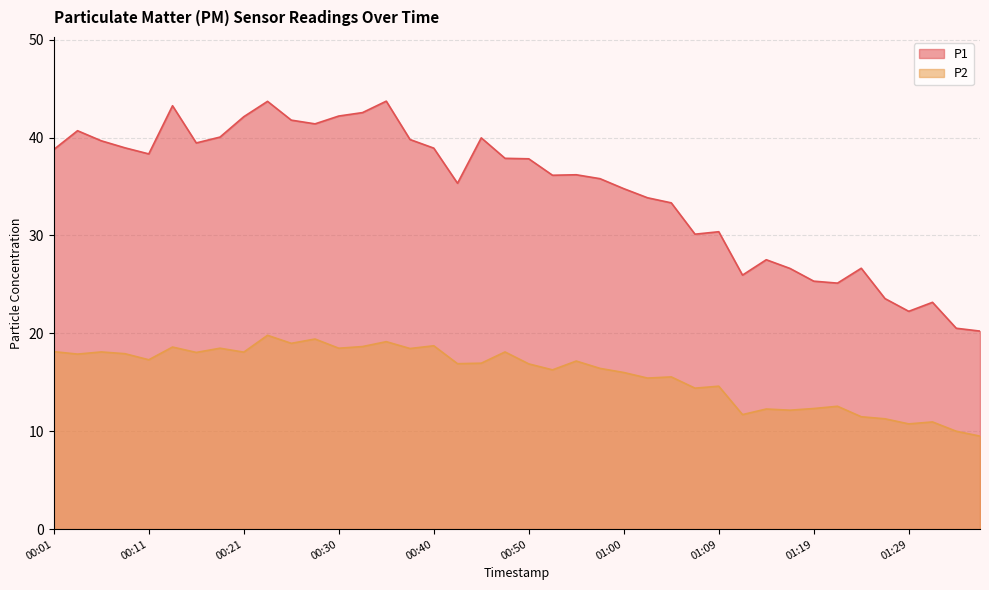

Rank the series by their average value, from lowest to highest.

P2, P1